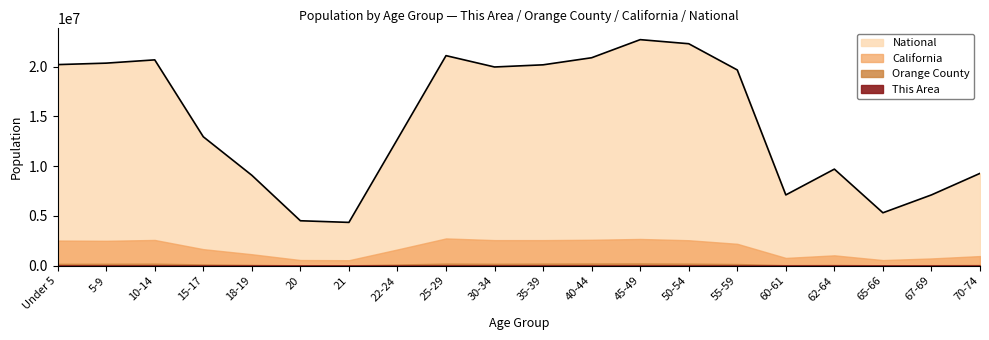

What is the label of the 7th point from the right?

50-54